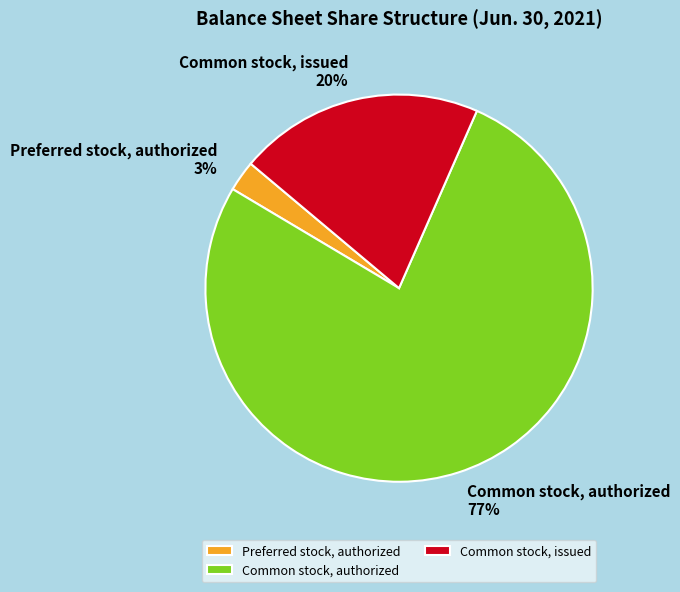

Is there any slice that represents more than half of the pie?

Yes